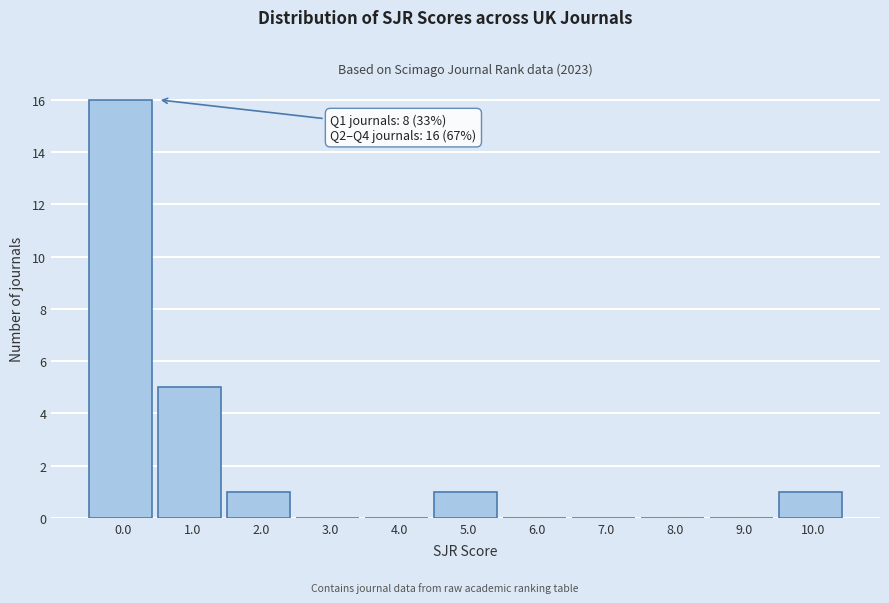

Reading left to right, what are all the values shown in this chart?

0.0=16	1.0=5	2.0=1	3.0=0	4.0=0	5.0=1	6.0=0	7.0=0	8.0=0	9.0=0	10.0=1